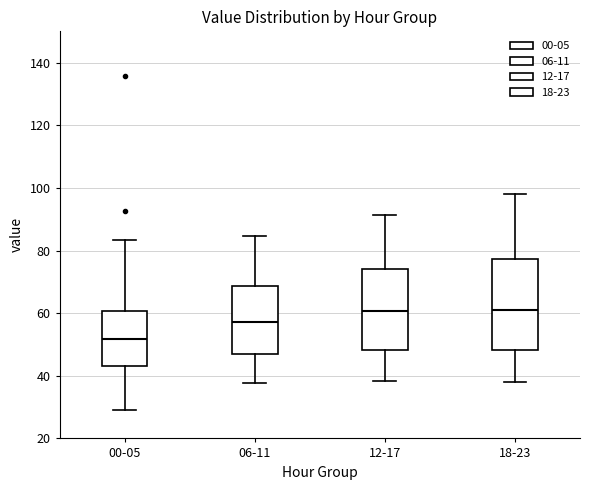

Where is the upper edge of the box for 18-23 on the y-axis? The values are not printed on the chart, so give them approximately, as read against the axis.

78